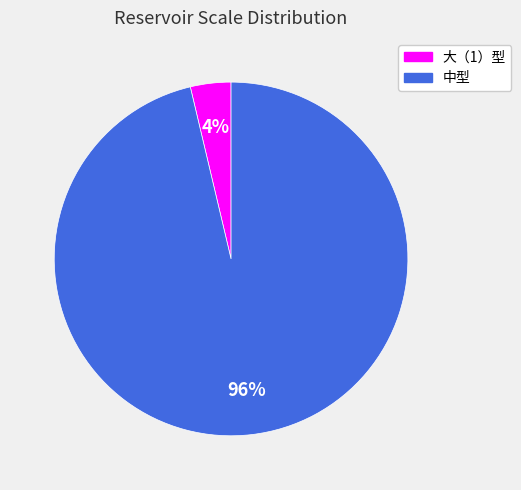

To the nearest percent, what percentage of the pie is 大（1）型?

4%